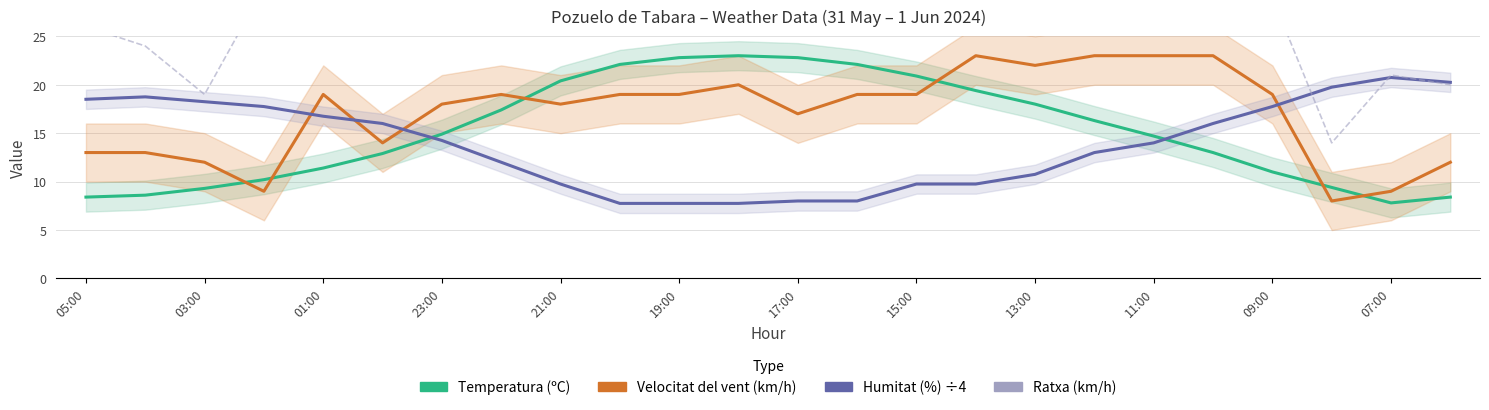

What is the total value across all series at 19:00?

70.9